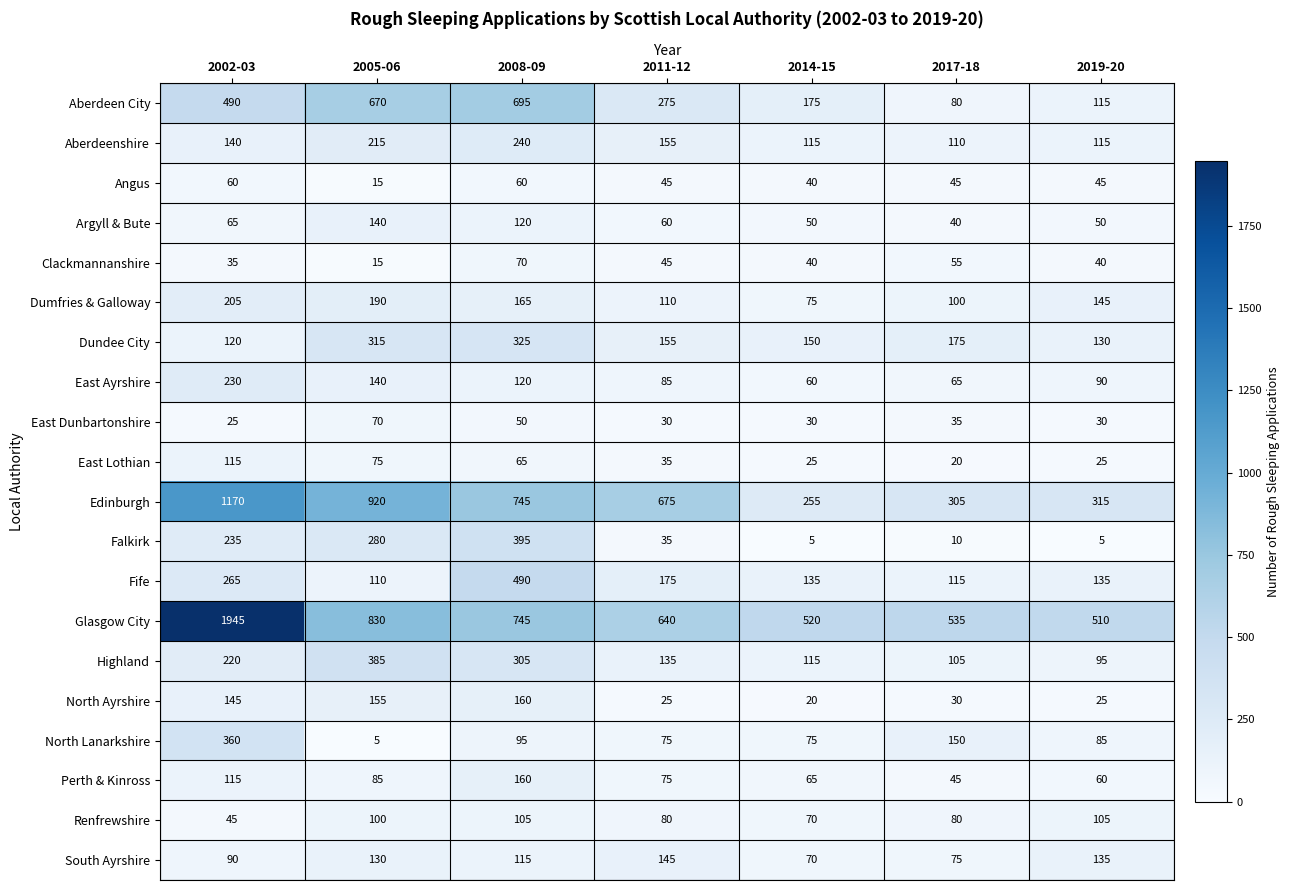

At how many categories does at least one series exceed 613?

4